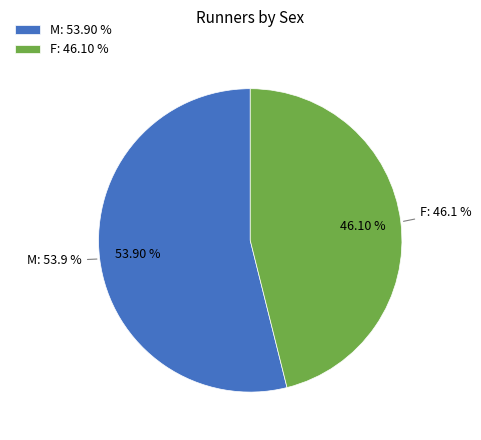

Count the number of slices in the pie.

2